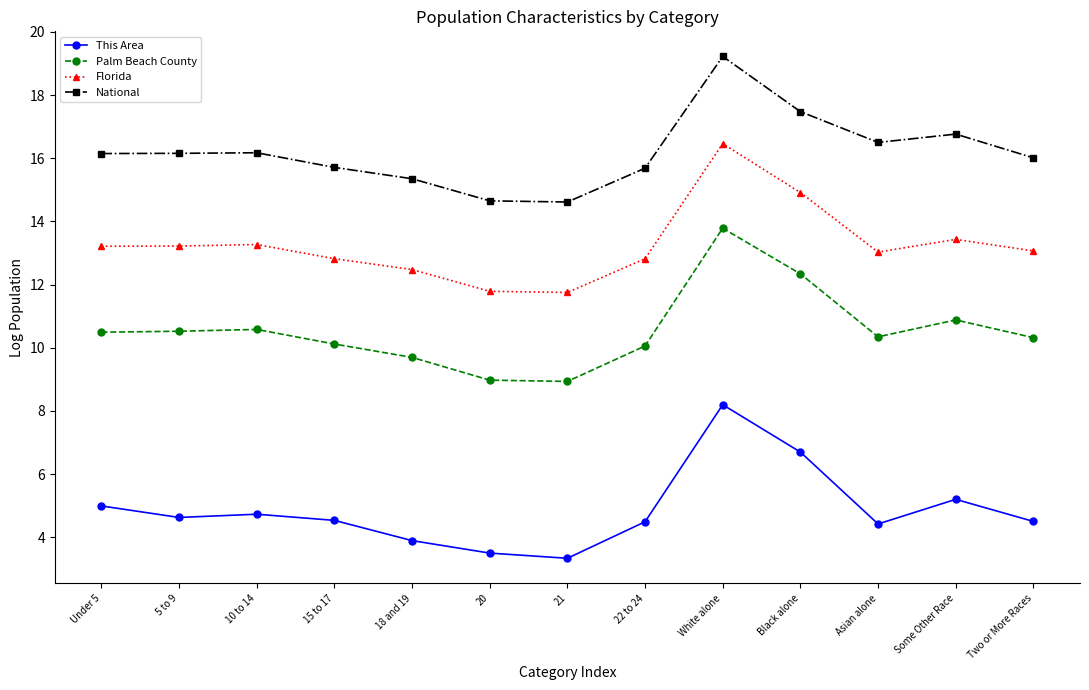

What is the sum of the This Area values at 18 and 19 and Under 5?

8.9